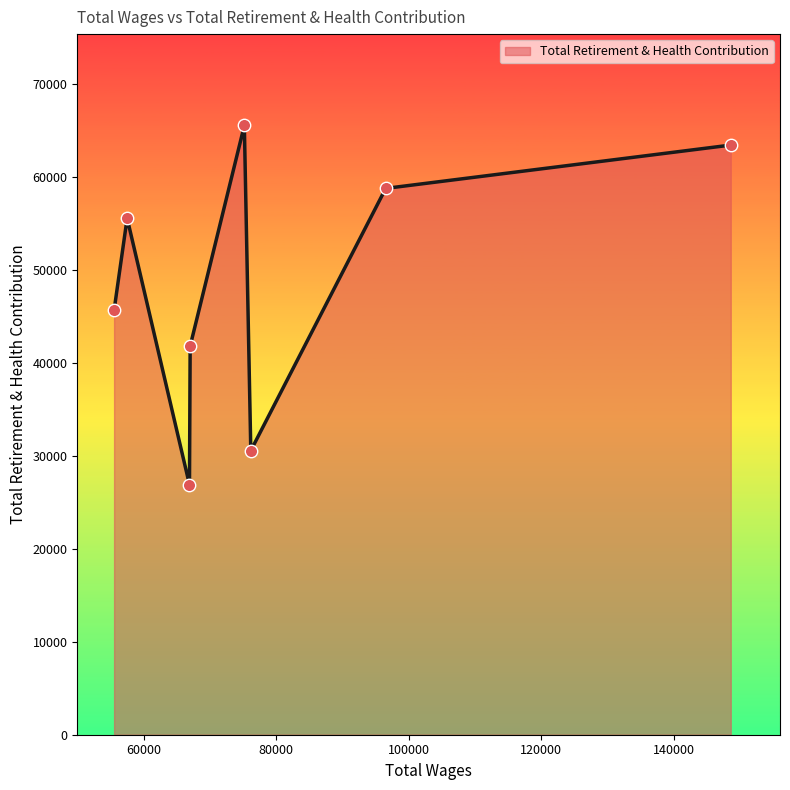

True or false: there are more than 2 points higher than both neighbors.

False